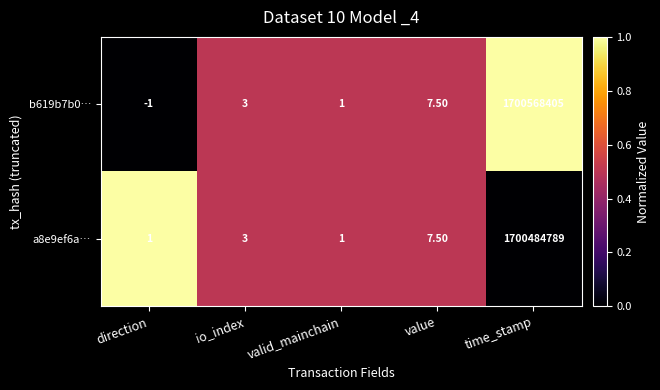

At which label is b619b7b0… closest to 850284202?

value